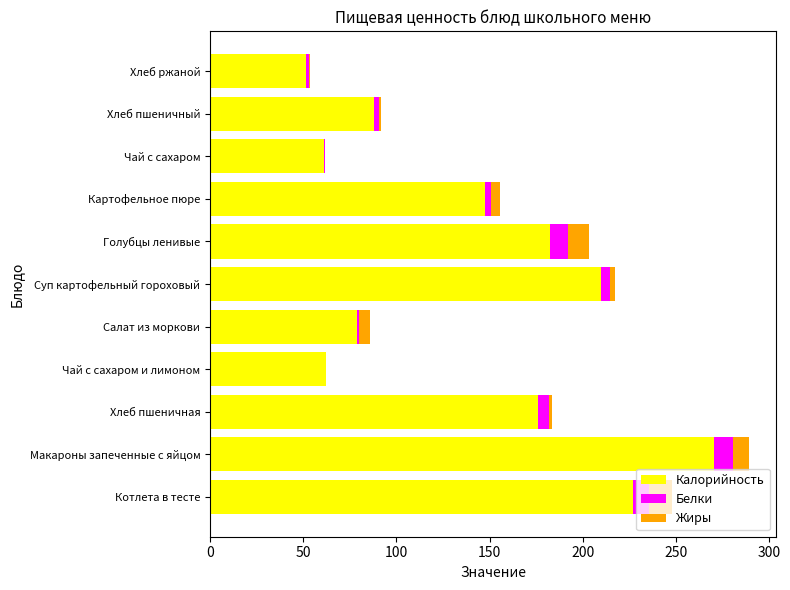

At which label does Калорийность reach its peak?

Макароны запеченные с яйцом